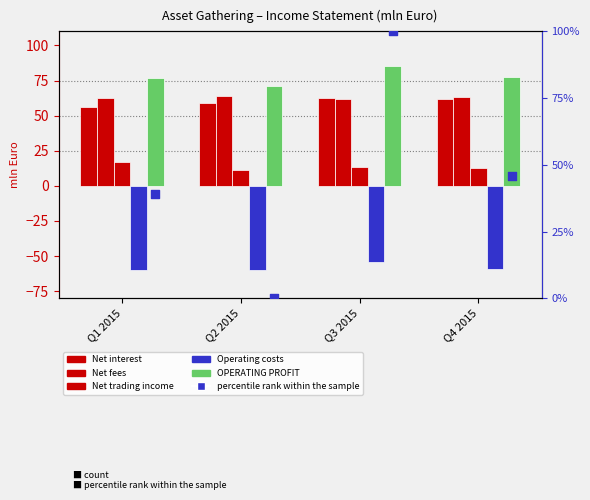

What are all the series names shown in the legend?

Net interest, Net fees, Net trading income, Operating costs, OPERATING PROFIT, percentile rank within the sample